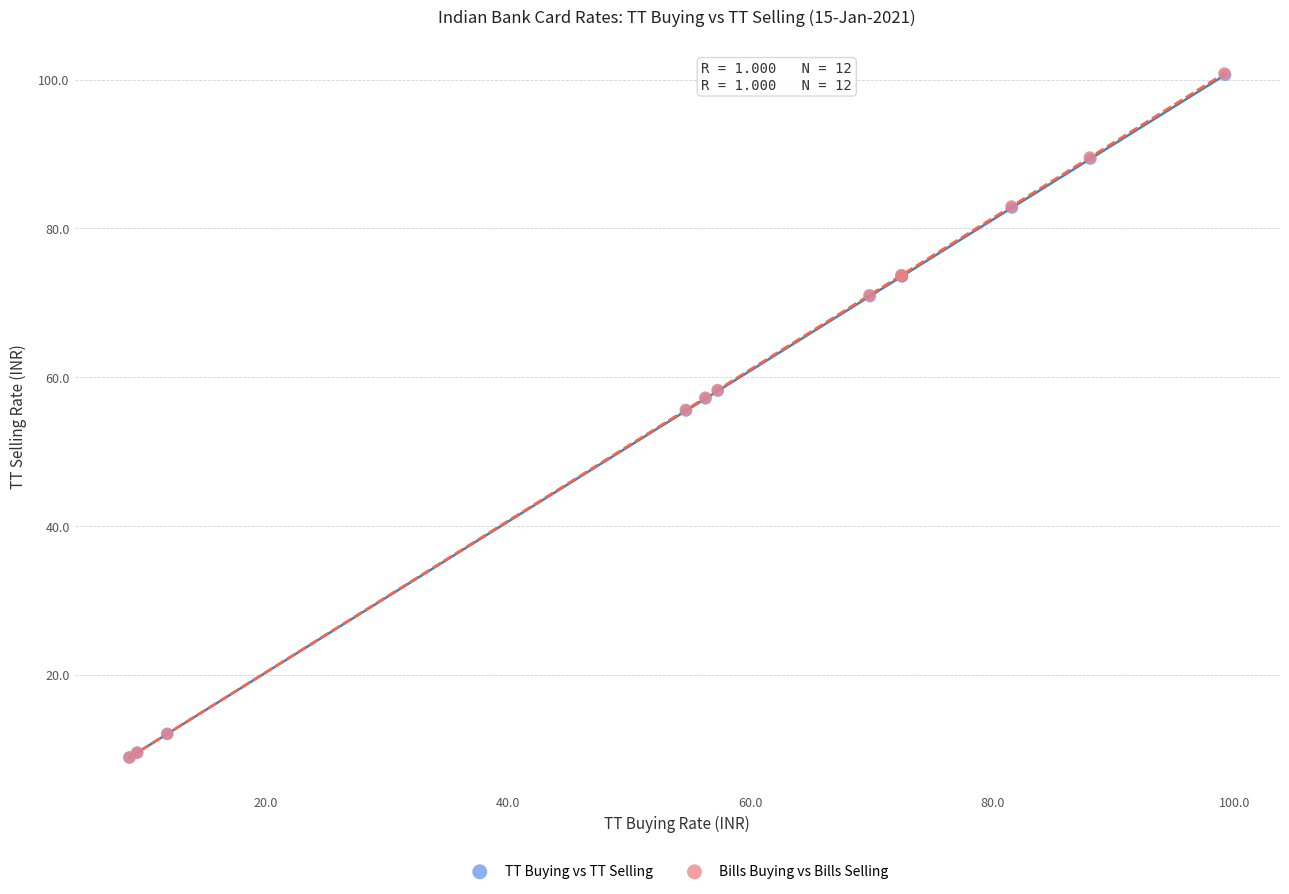

What are all the series names shown in the legend?

TT Buying vs TT Selling, Bills Buying vs Bills Selling